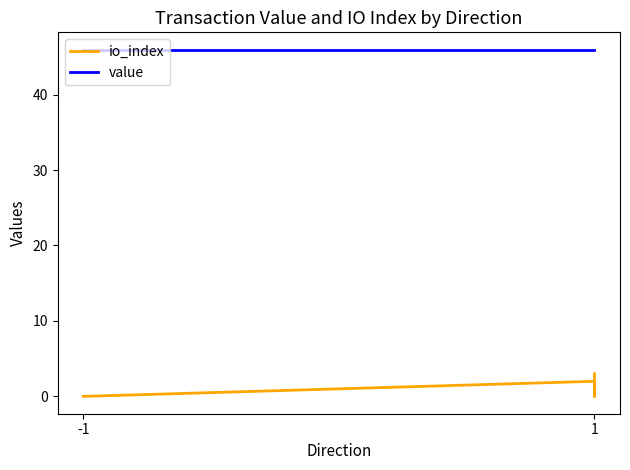

Reading left to right, what are all the values shown in this chart?

io_index: 0.0	0.0	0.0	0.0	2.0	1.0	0.0	3.0
value: 46.0	46.0	46.0	46.0	46.0	46.0	46.0	46.0